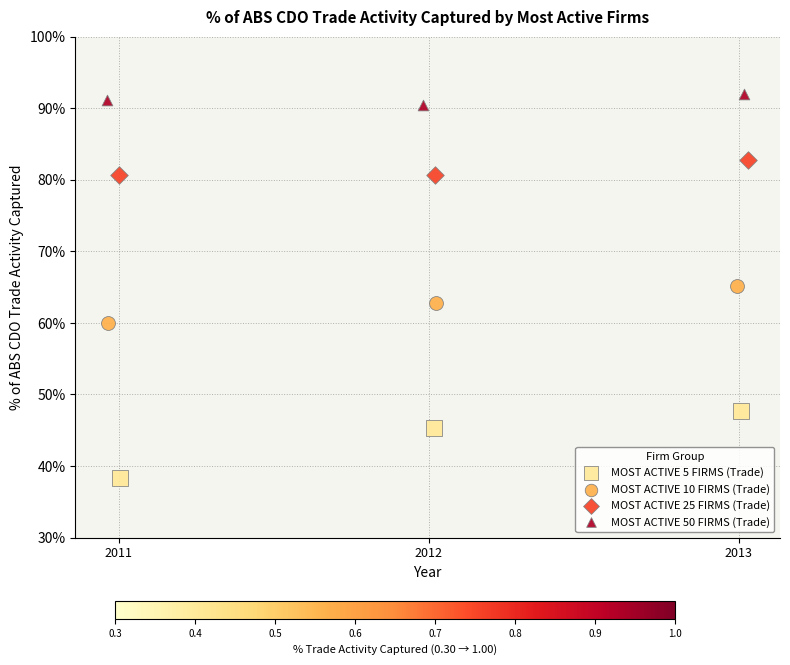

Which series has the widest spread of Y values?

MOST ACTIVE 5 FIRMS (Trade)